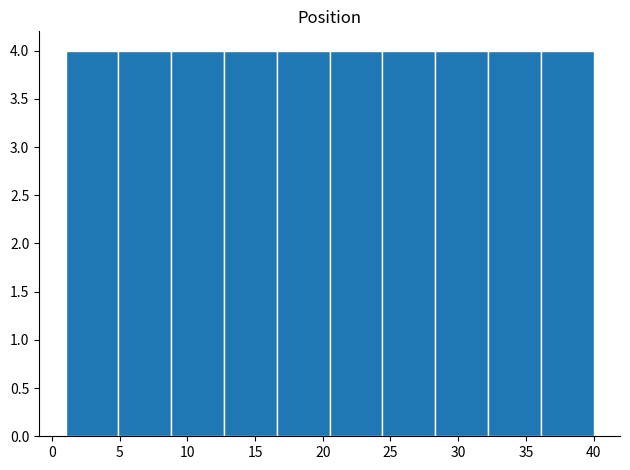

Reading left to right, list every bar in this chart as the range it spans on the x-axis followed by its height. Neither the bar edges nor the heights are printed on the chart, so give them approximately, as read against the axes.

1.0 to 4.9: 4
4.9 to 8.8: 4
8.8 to 12.7: 4
12.7 to 16.6: 4
16.6 to 20.5: 4
20.5 to 24.4: 4
24.4 to 28.3: 4
28.3 to 32.2: 4
32.2 to 36.1: 4
36.1 to 40.0: 4